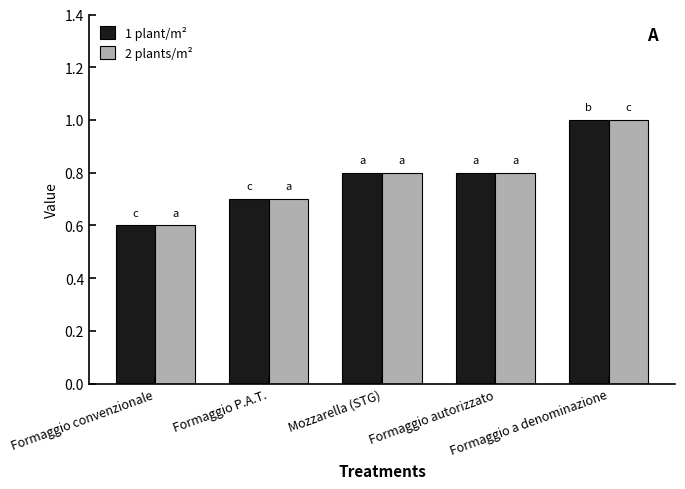

What is the difference between the maximum and minimum values in the 2 plants/m² series?

0.4